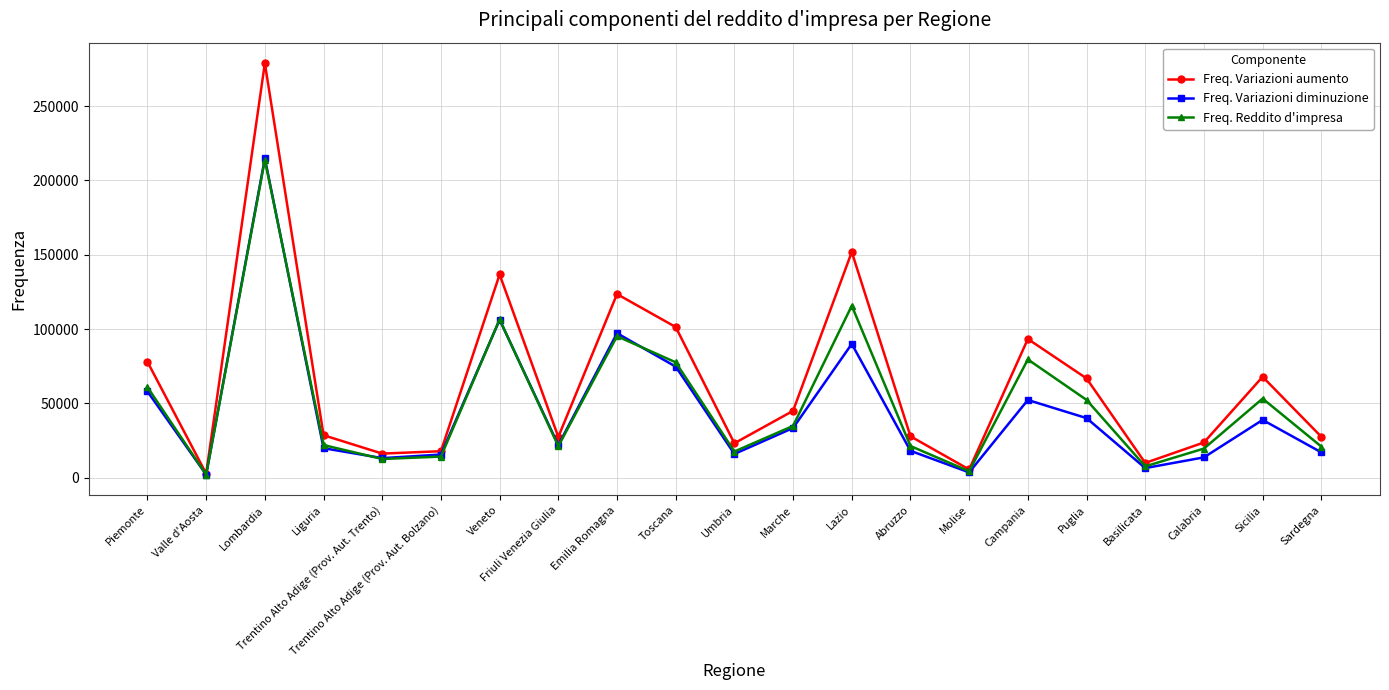

At which category does Freq. Variazioni diminuzione reach its first local peak?

Lombardia